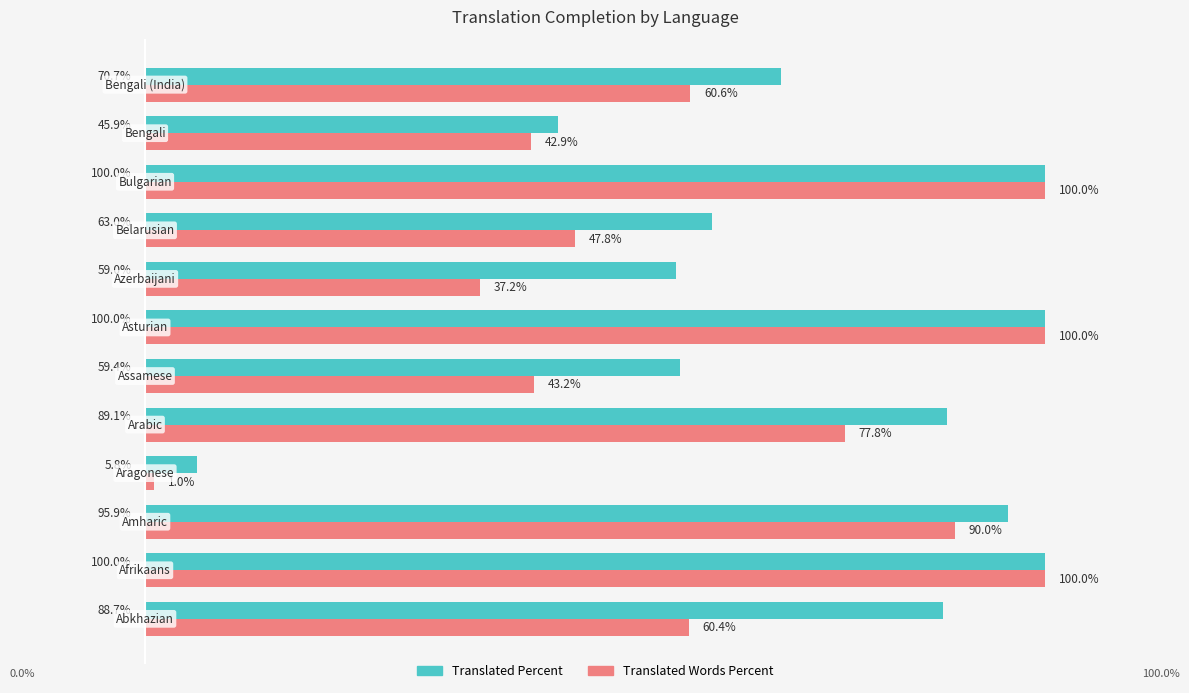

Which series has the largest total across all categories?

Translated Percent